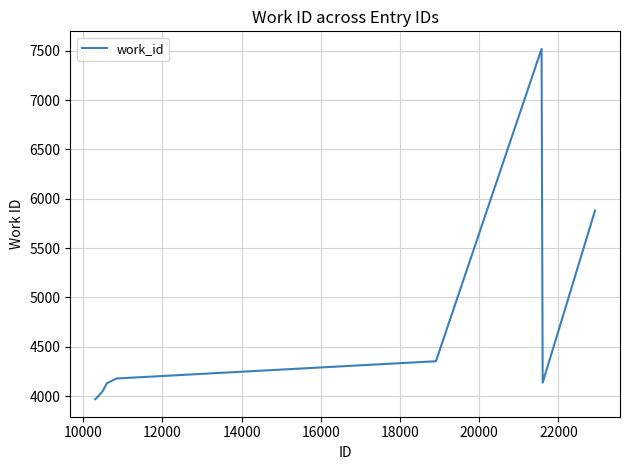

What is the difference between the maximum and minimum values?

3552